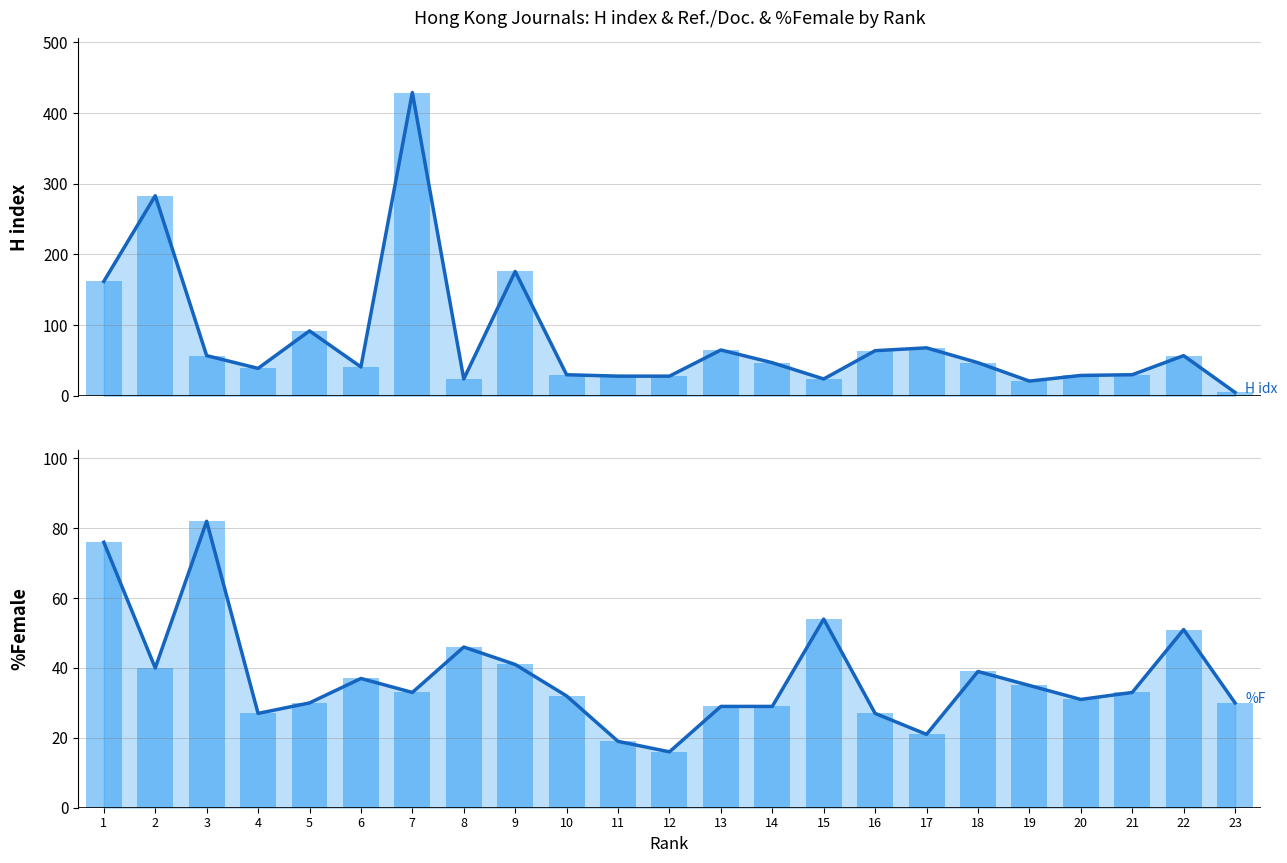

Is it true that H index (trend) equals 60 at 4?

False